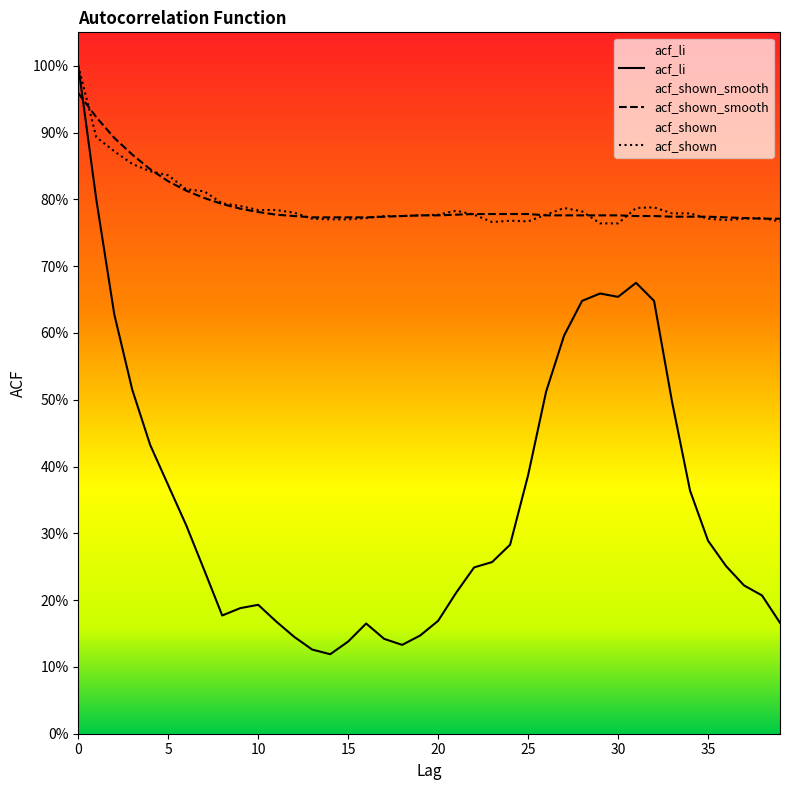

What are all the series names shown in the legend?

acf_li, acf_shown_smooth, acf_shown